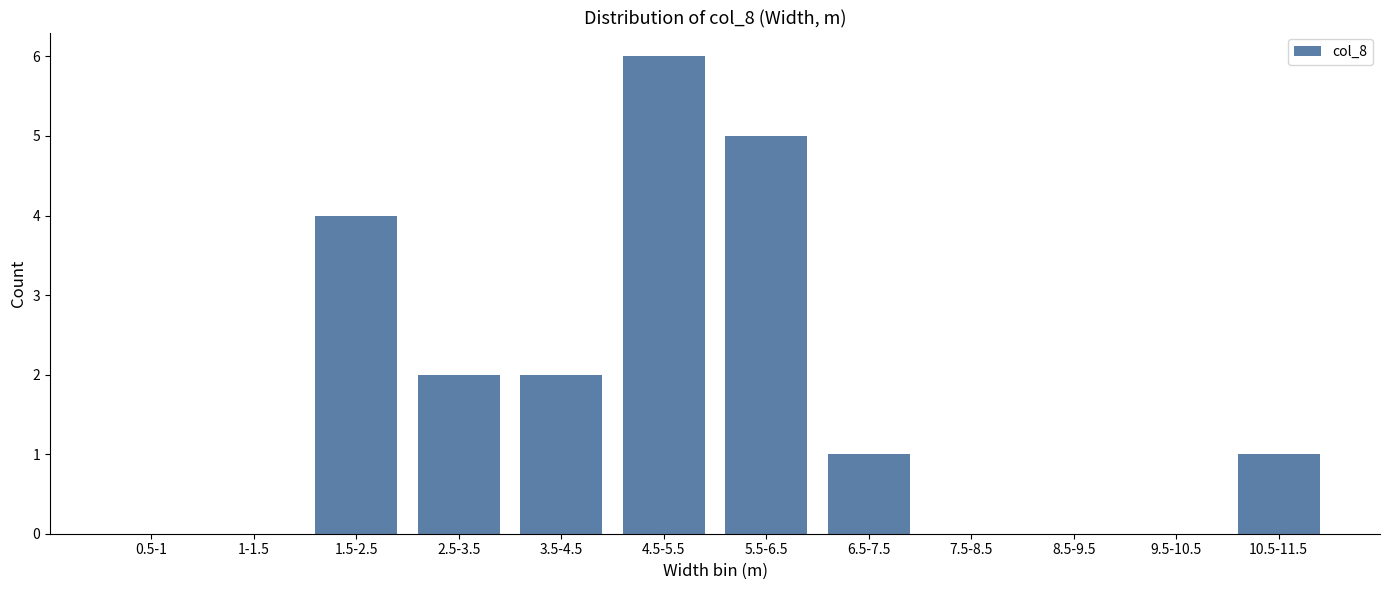

Reading right to left, what are all the values shown in this chart?

10.5-11.5=1	9.5-10.5=0	8.5-9.5=0	7.5-8.5=0	6.5-7.5=1	5.5-6.5=5	4.5-5.5=6	3.5-4.5=2	2.5-3.5=2	1.5-2.5=4	1-1.5=0	0.5-1=0